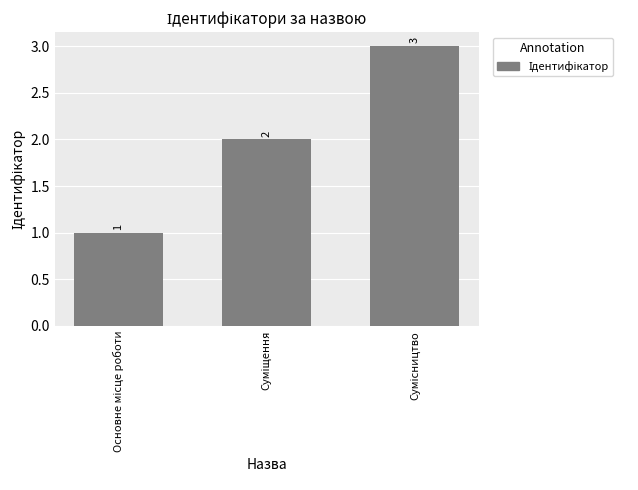

Count the values in the range 1 to 3.

3